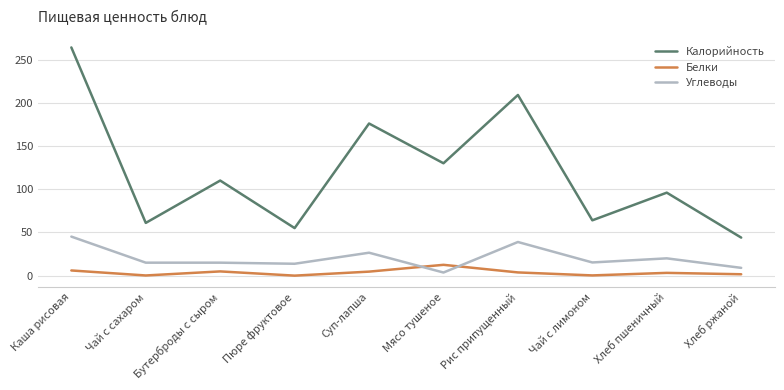

How many lines are shown in the chart?

3